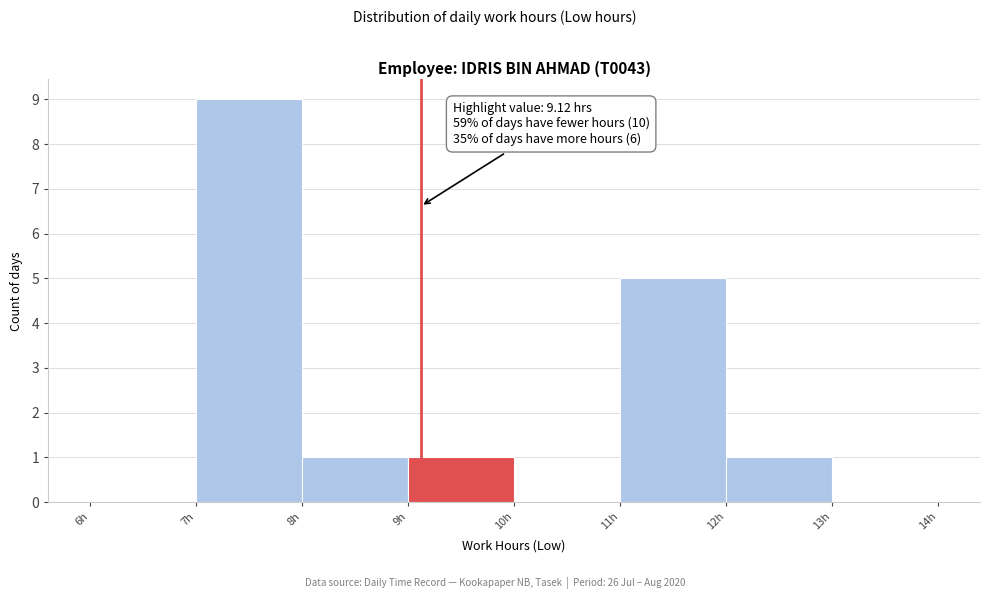

Which range on the x-axis has the tallest bar?

7 to 8